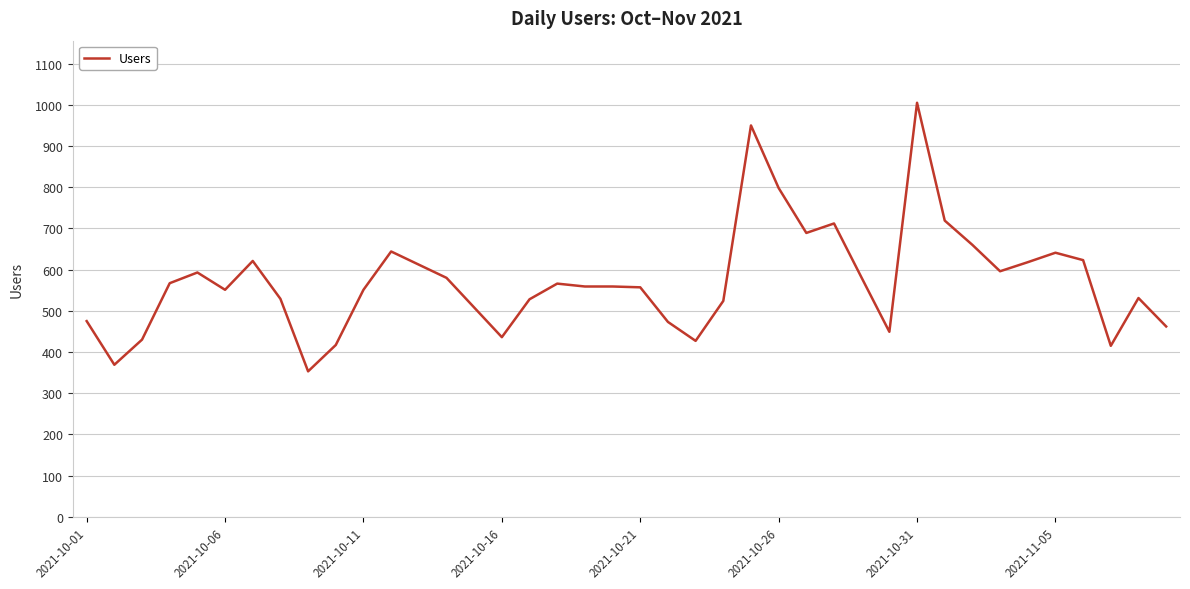

Count the number of categories in the chart.

40